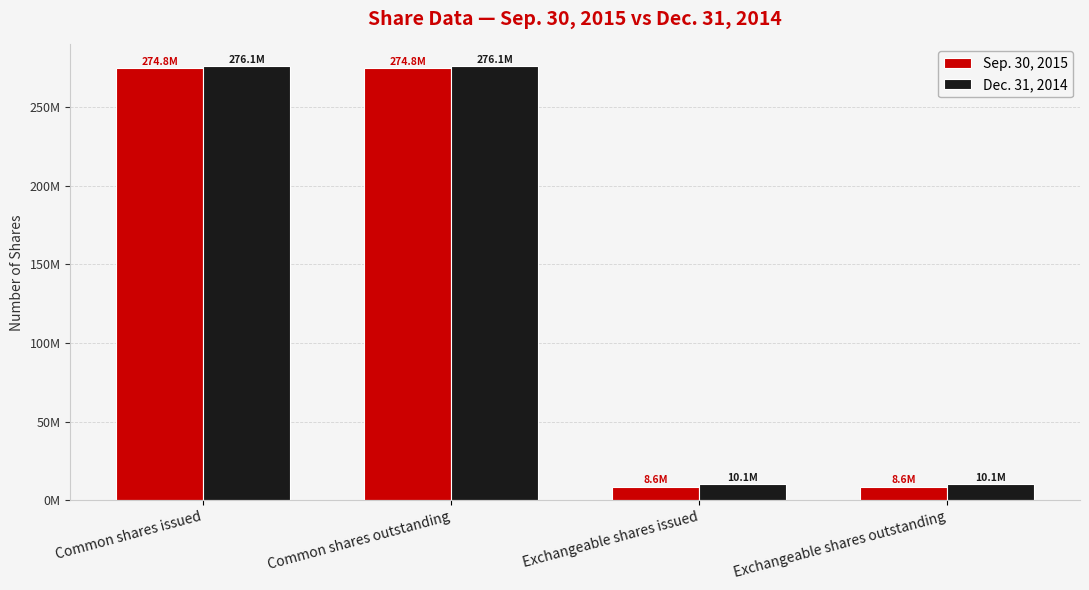

What value does the Sep. 30, 2015 series have at Common shares outstanding?

274814539